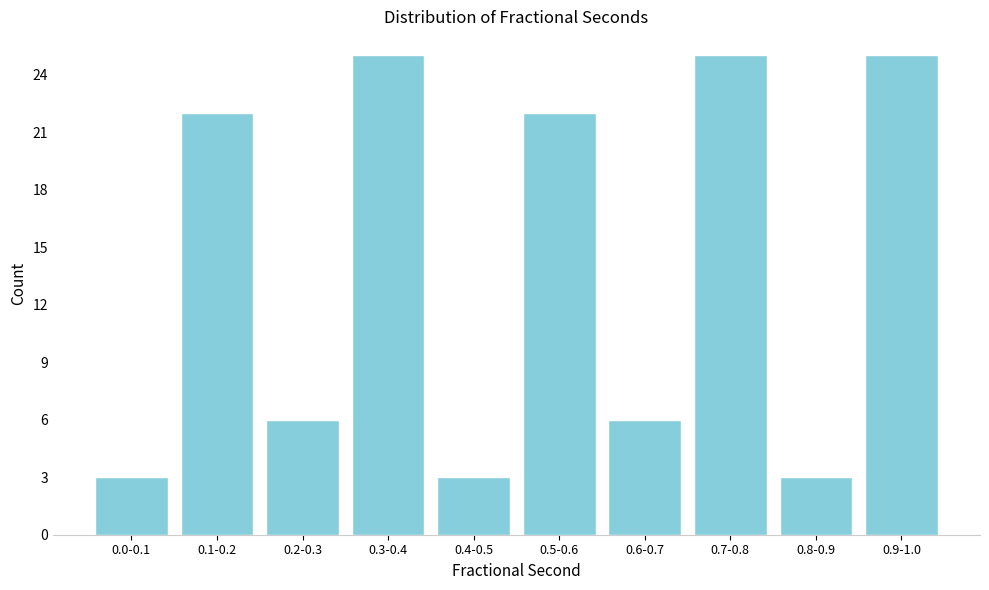

Reading left to right, extract all data points from this chart.

0.0-0.1=3	0.1-0.2=22	0.2-0.3=6	0.3-0.4=25	0.4-0.5=3	0.5-0.6=22	0.6-0.7=6	0.7-0.8=25	0.8-0.9=3	0.9-1.0=25